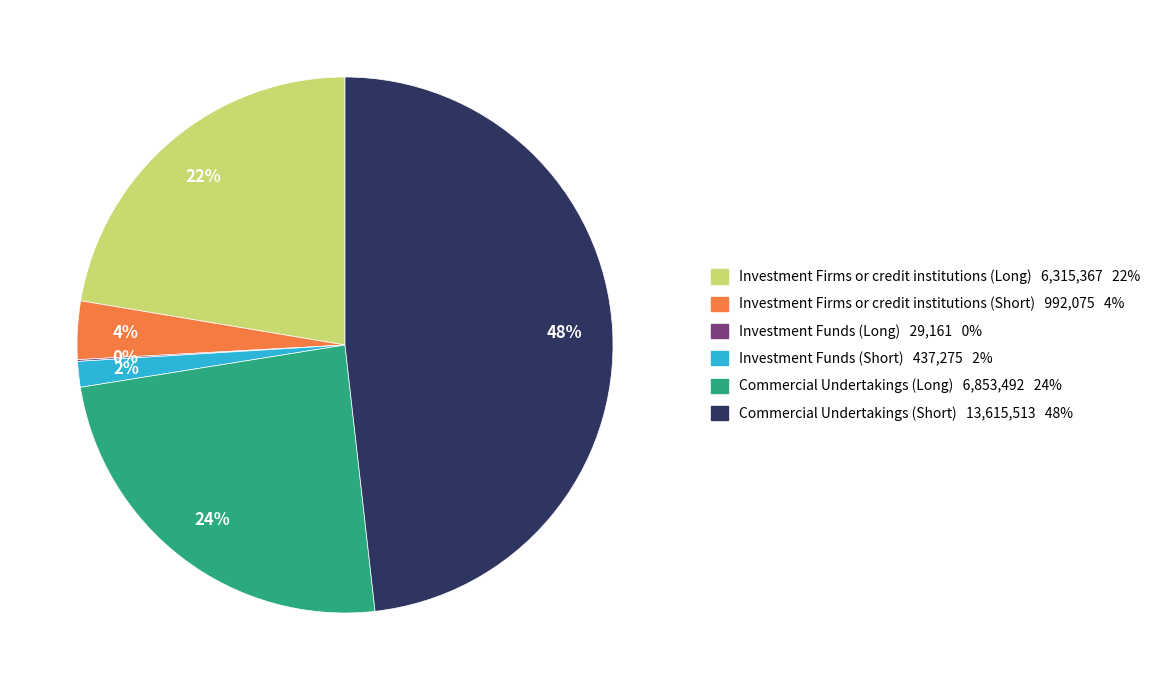

To the nearest percent, what is the difference between the largest and smallest slice percentages?

48%